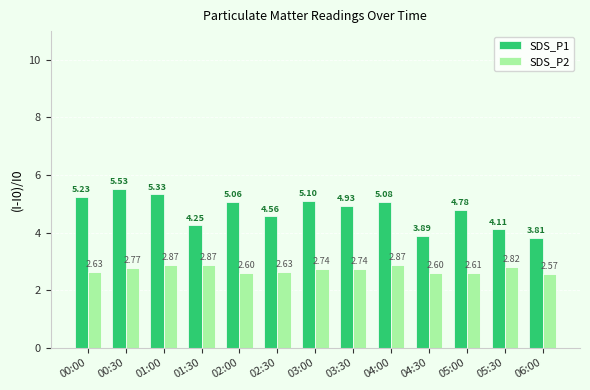

Which series has the largest total across all categories?

SDS_P1